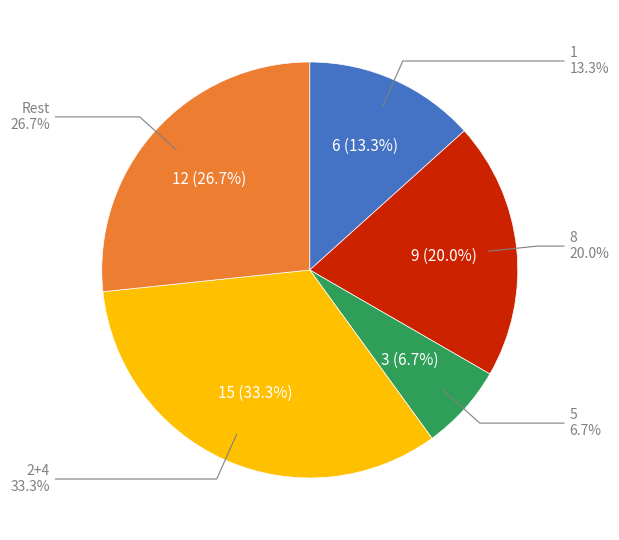

Does any single category account for the majority?

No